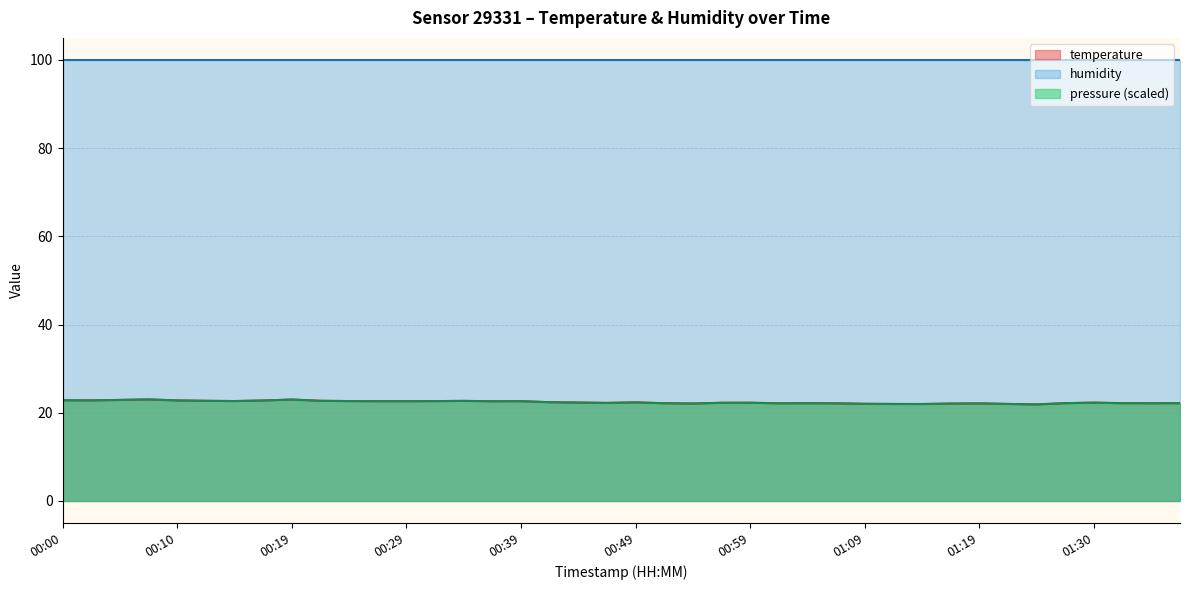

True or false: temperature has a value of 22.8 at 00:00.

True